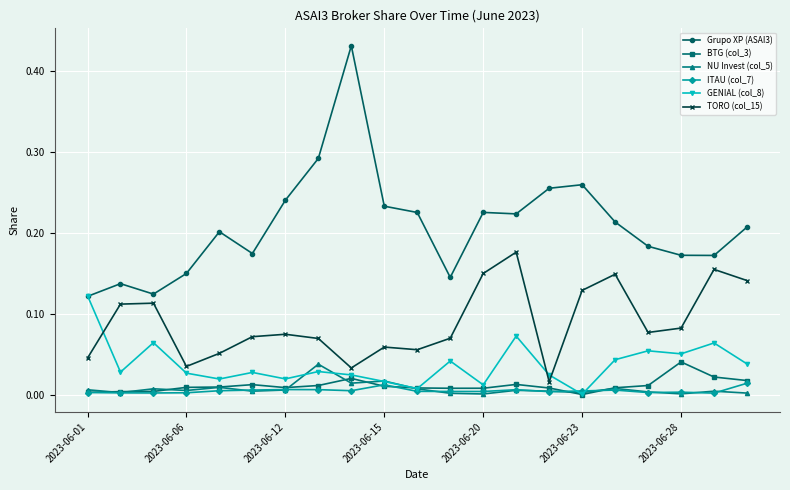

In TORO (col_15), how many points are lower than both neighbors (excluding endpoints)?

5